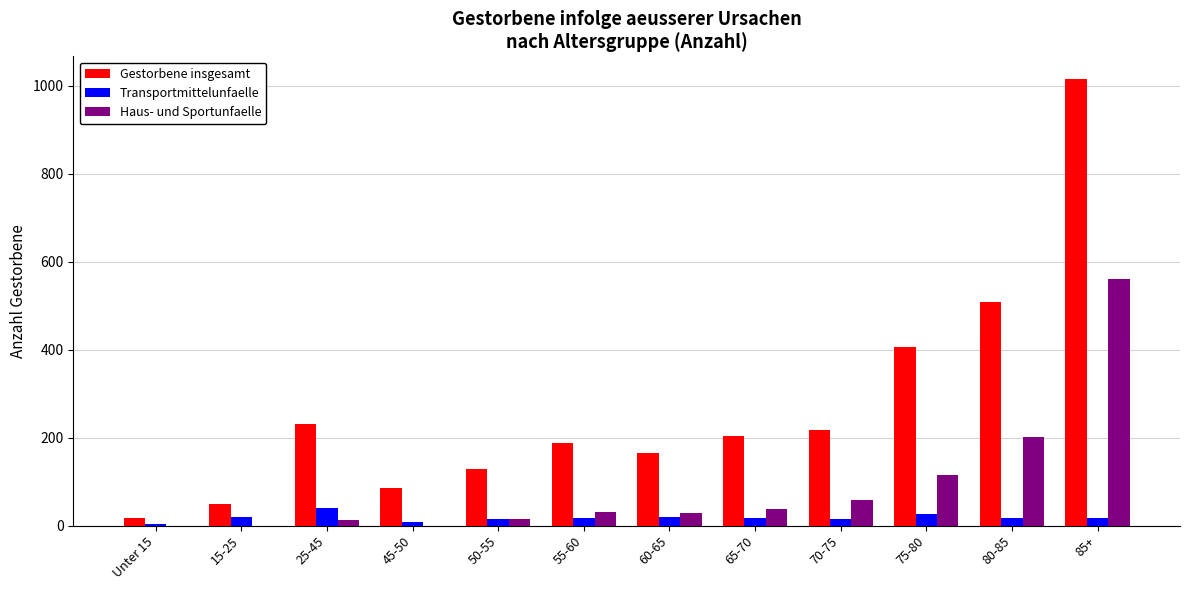

Which series has the largest total across all categories?

Gestorbene insgesamt